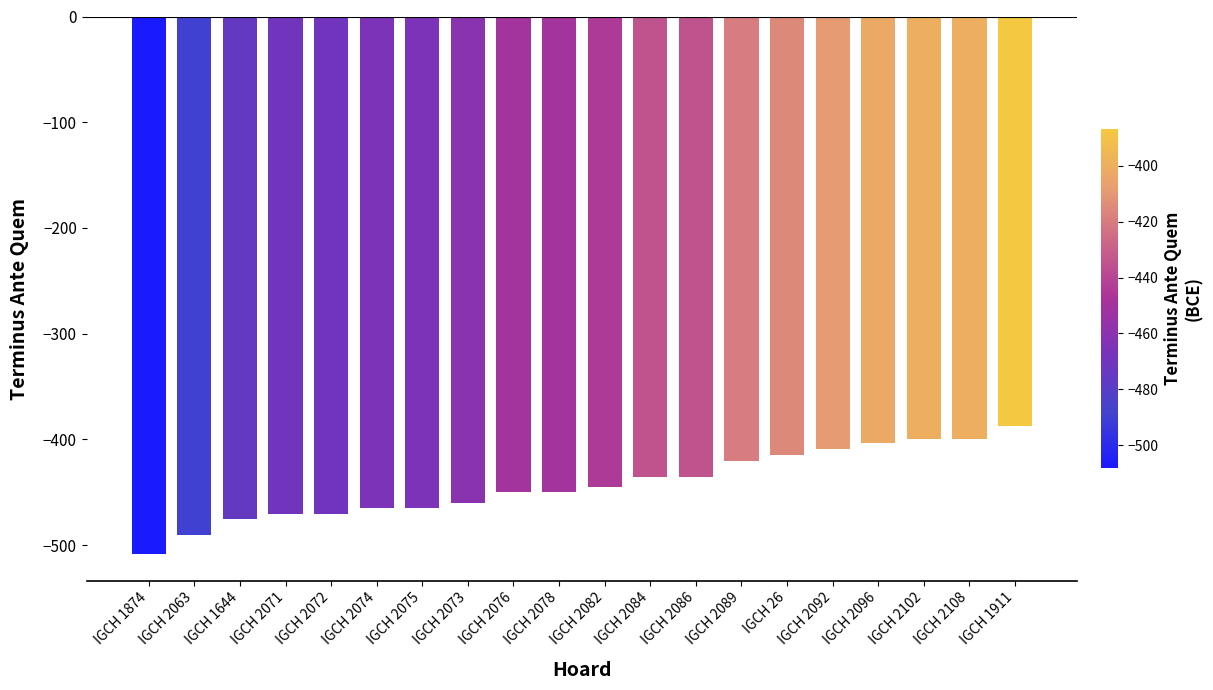

Between IGCH 2076 and IGCH 1874, which is larger?

IGCH 2076